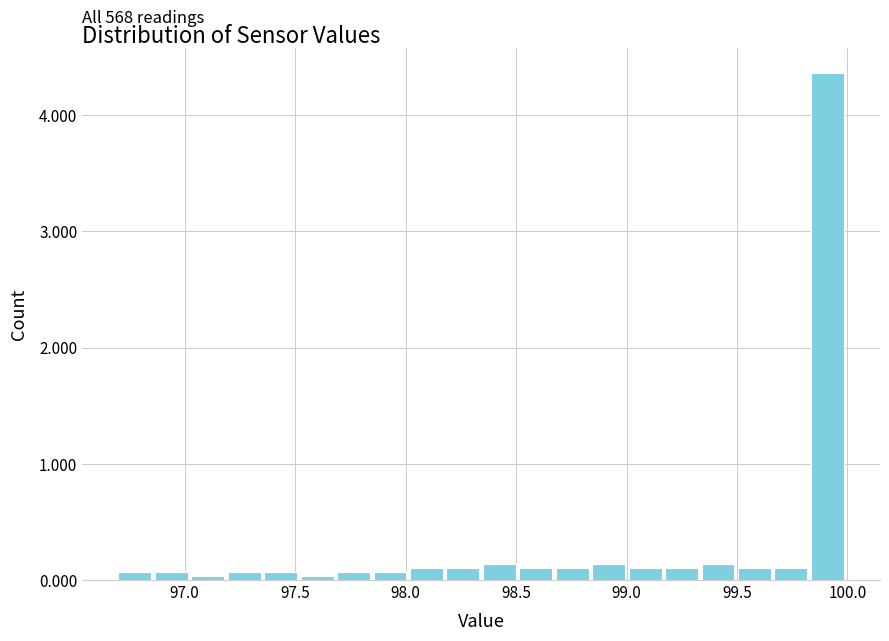

Around what value on the x-axis is the tallest bar? Give the approximate position of its centre, as read against the axis.

99.90